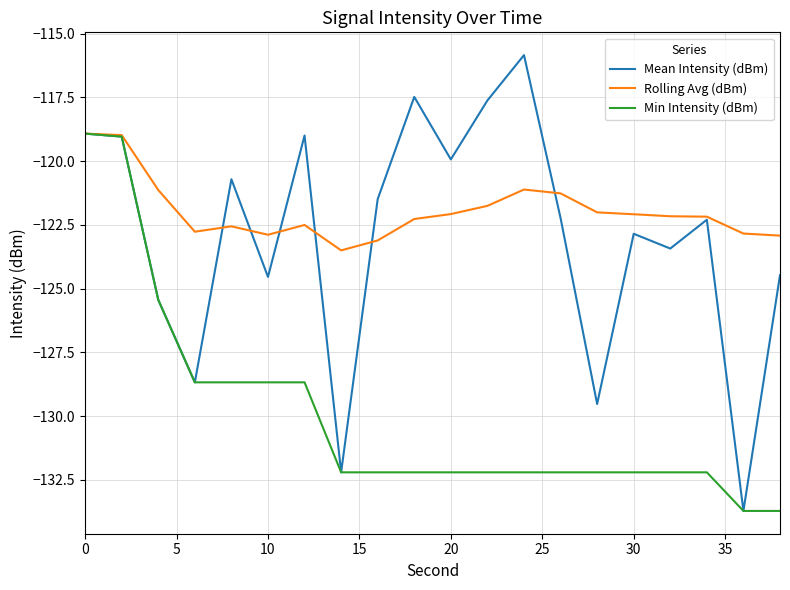

In Mean Intensity (dBm), how many points are lower than both neighbors (excluding endpoints)?

7